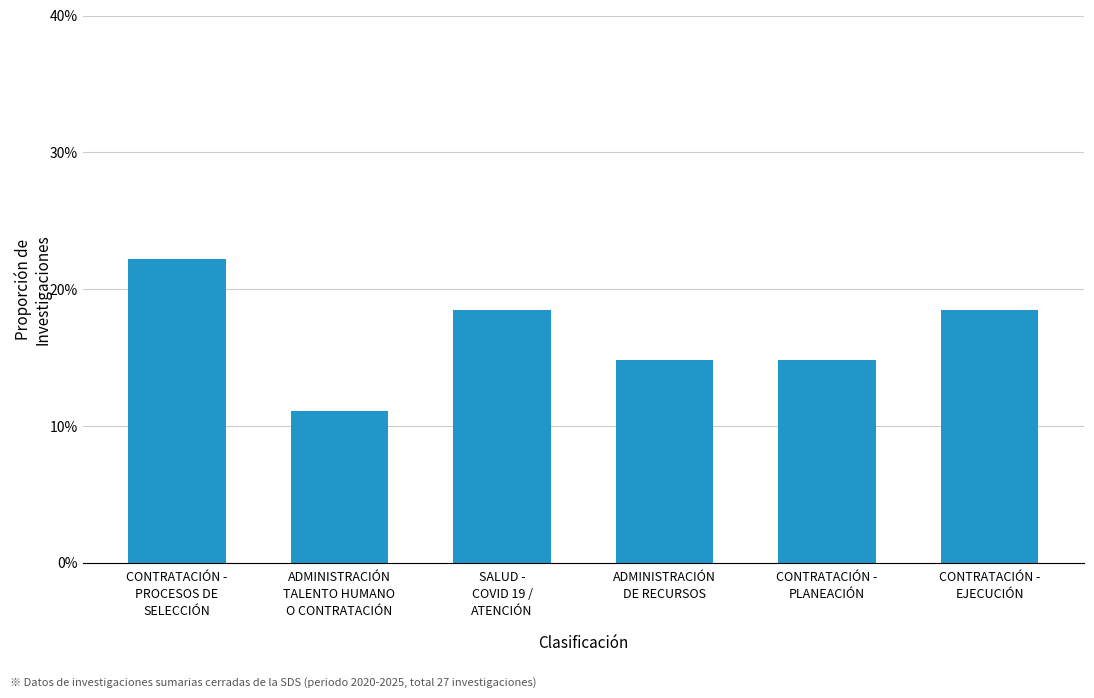

Between CONTRATACIÓN -
PROCESOS DE
SELECCIÓN and ADMINISTRACIÓN
TALENTO HUMANO
O CONTRATACIÓN, which is larger?

CONTRATACIÓN -
PROCESOS DE
SELECCIÓN